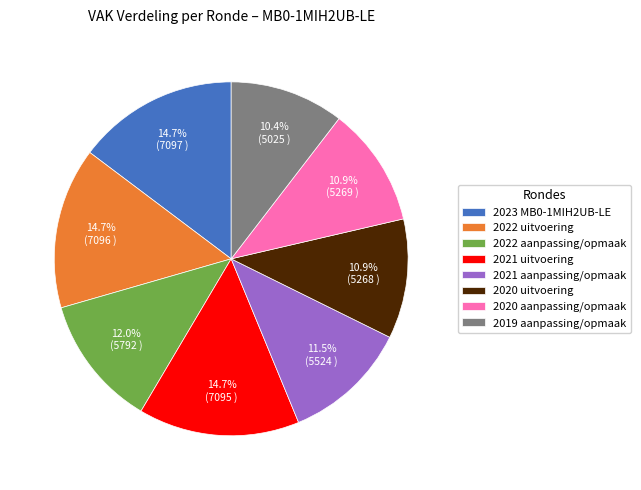

Is the sum of 2023 MB0-1MIH2UB-LE and 2022 aanpassing/opmaak greater than half?

No